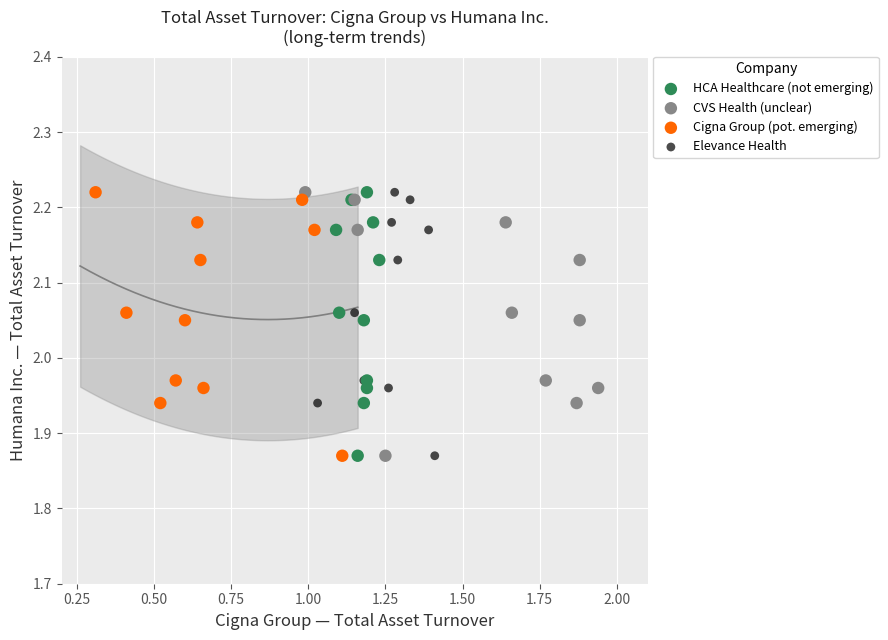

What are all the series names shown in the legend?

HCA Healthcare (not emerging), CVS Health (unclear), Cigna Group (pot. emerging), Elevance Health